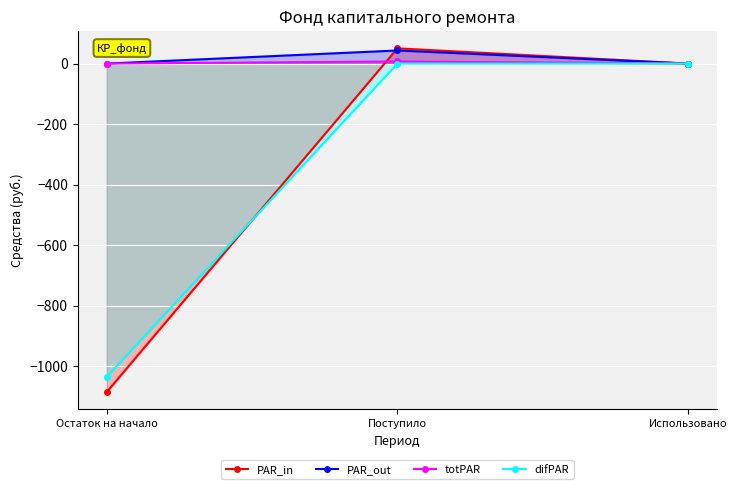

What are all the series names shown in the legend?

PAR_in, PAR_out, totPAR, difPAR